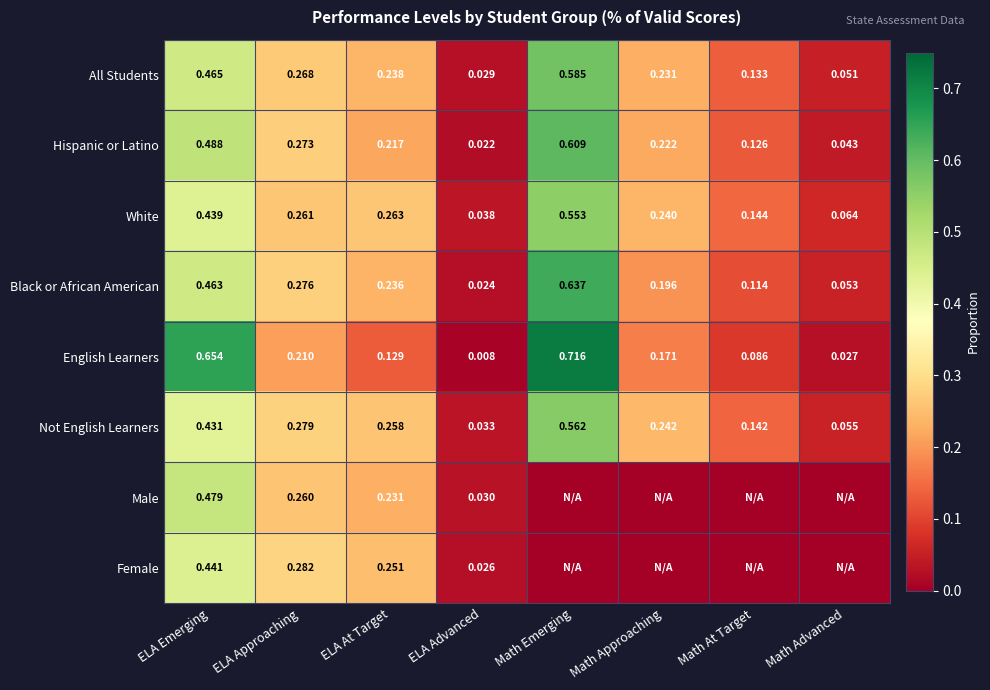

What is the spread (max minus min) of values at ELA At Target?

0.1